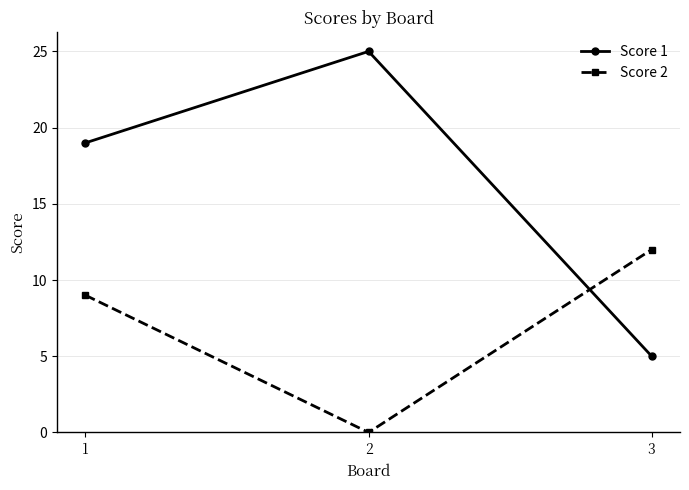

The value of Score 2 at 2 is 0. True or false?

True